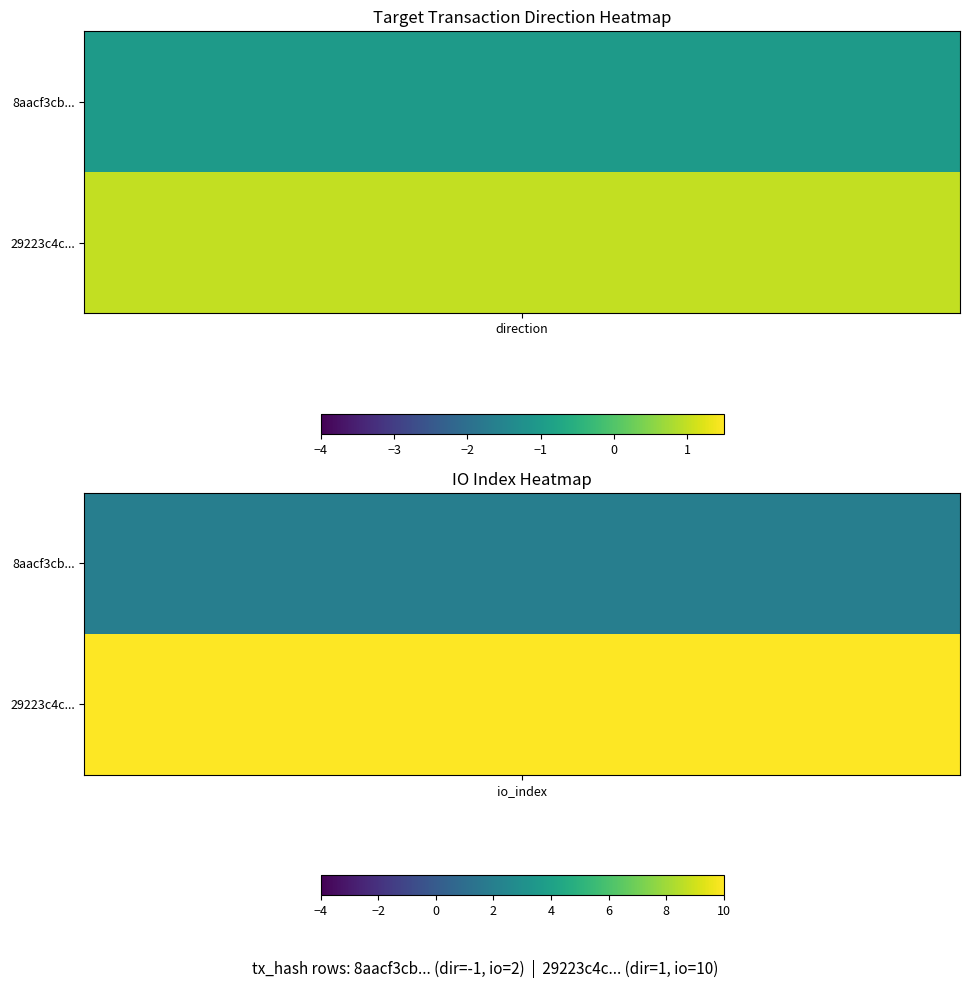

What is the sum of the 29223c4c19e586119ac6ab761d89aa58507f650 values at 0 and 1?

11